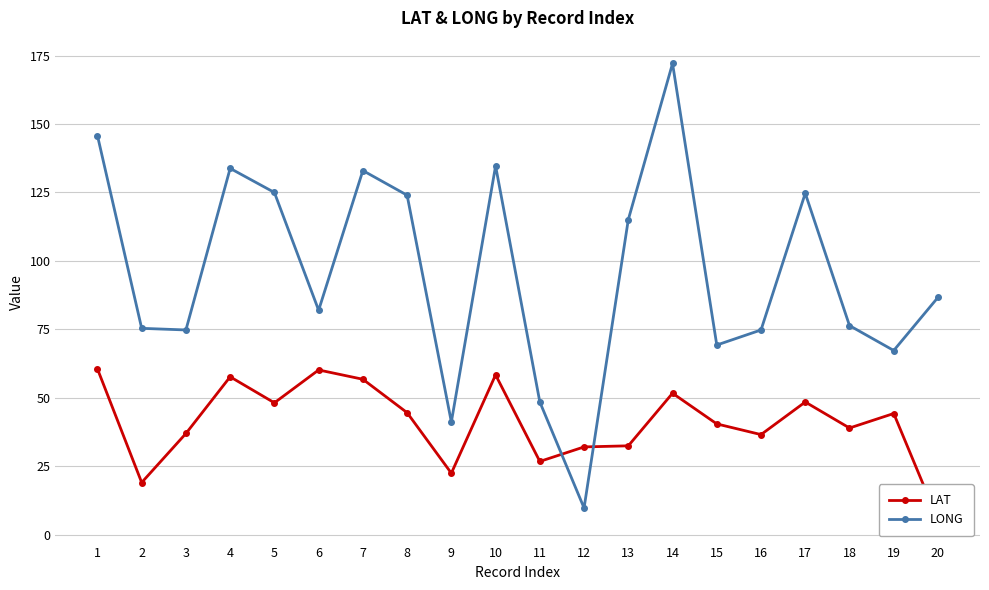

How many data points in LONG are above 86?

10